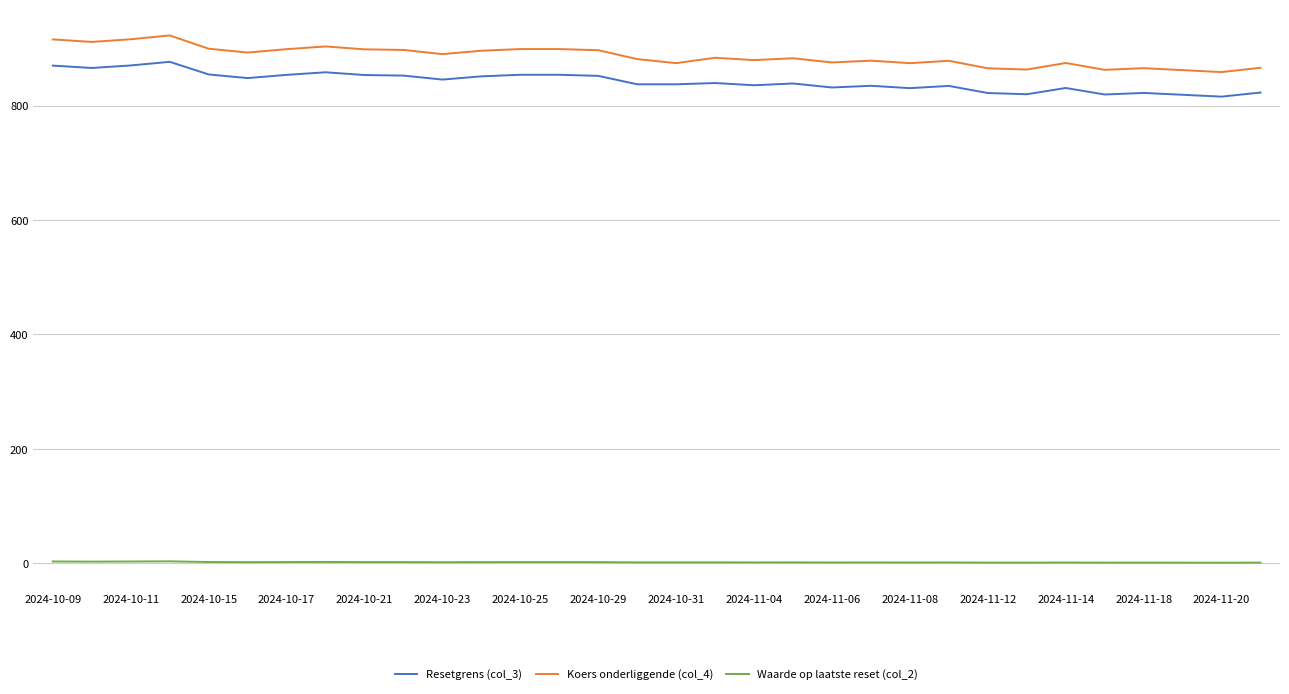

Which series has the largest range (max minus min)?

Koers onderliggende (col_4)